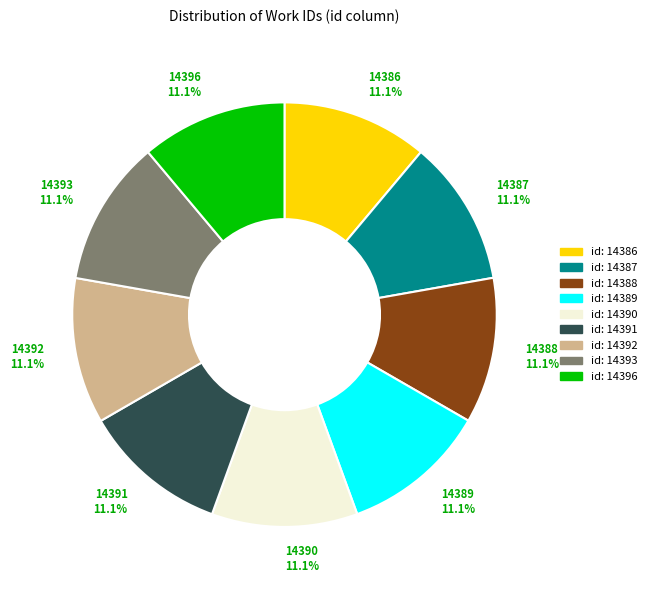

Is there any slice that represents more than half of the pie?

No